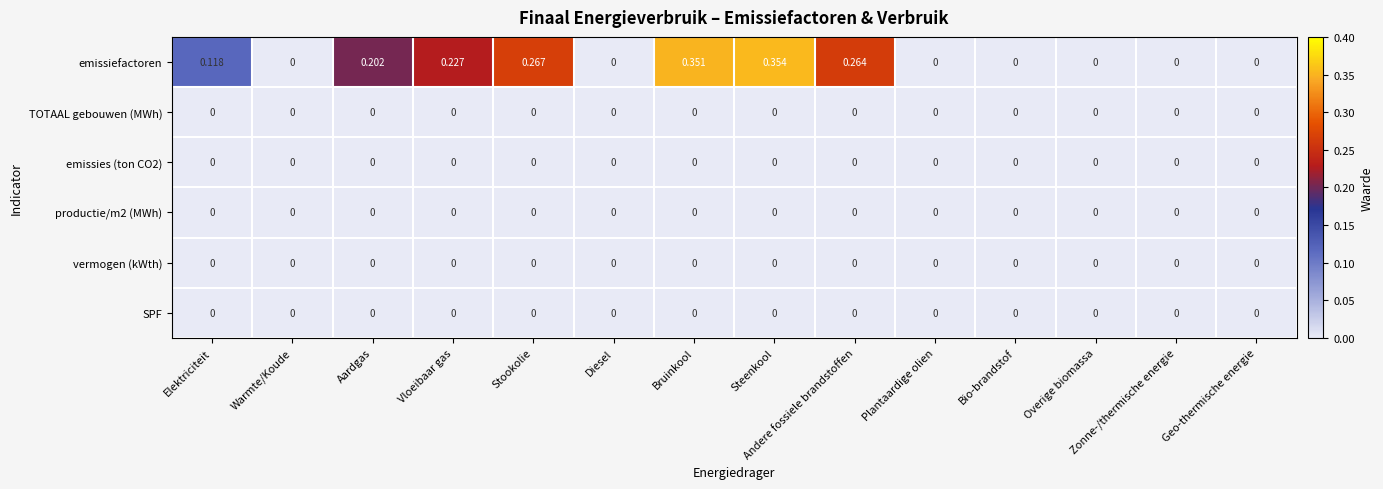

Which category has the highest value across all series?

Steenkool